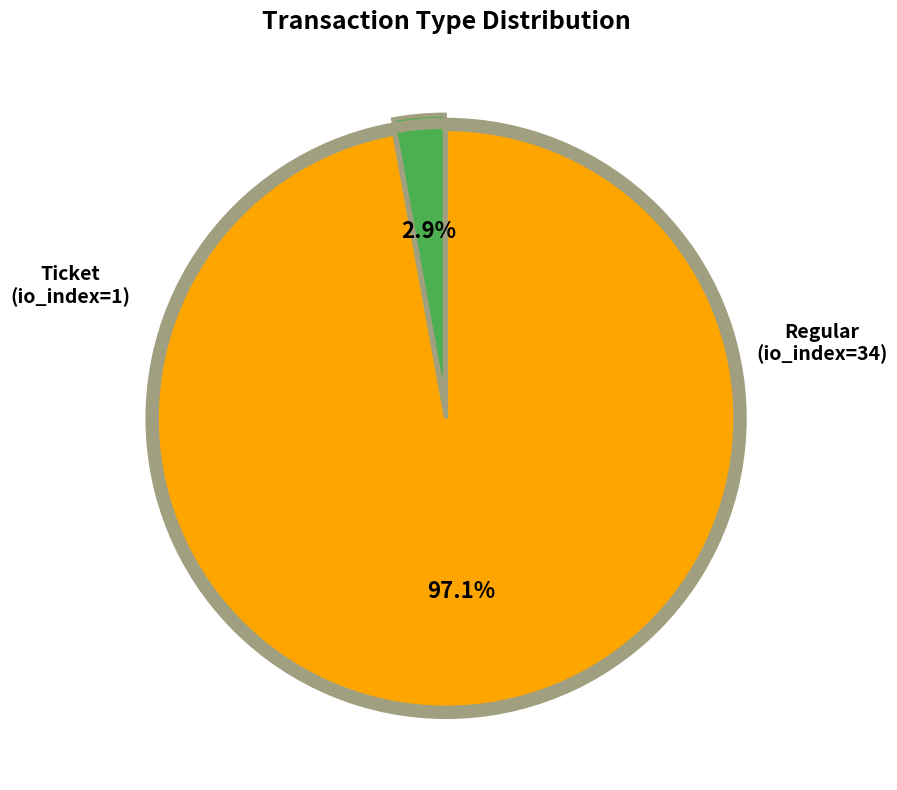

Which category accounts for the majority?

Regular